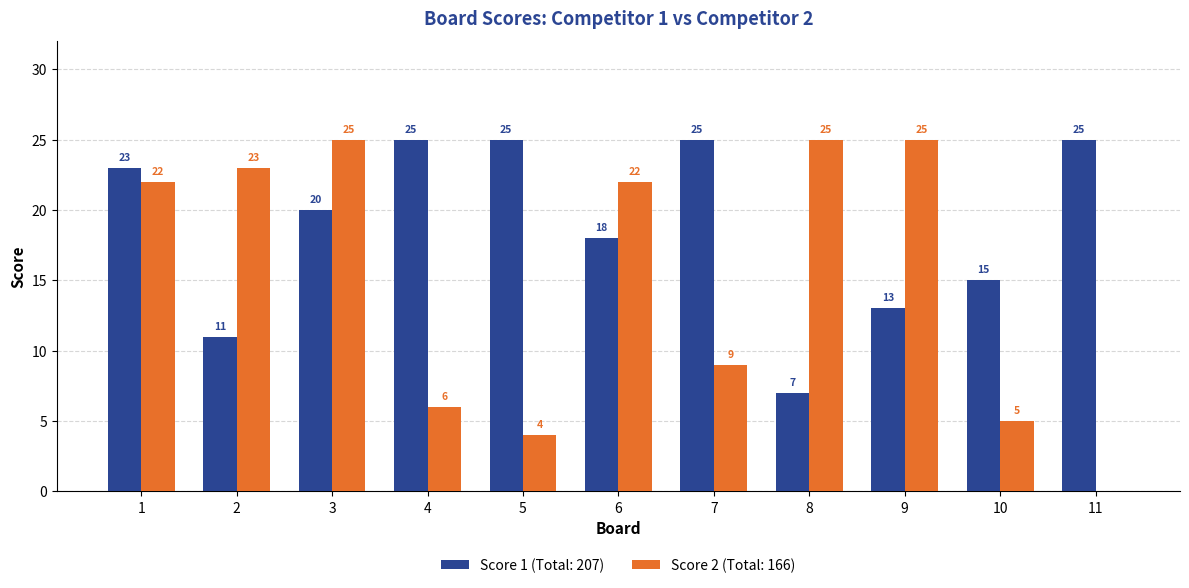

What is the maximum value shown in the chart?

25